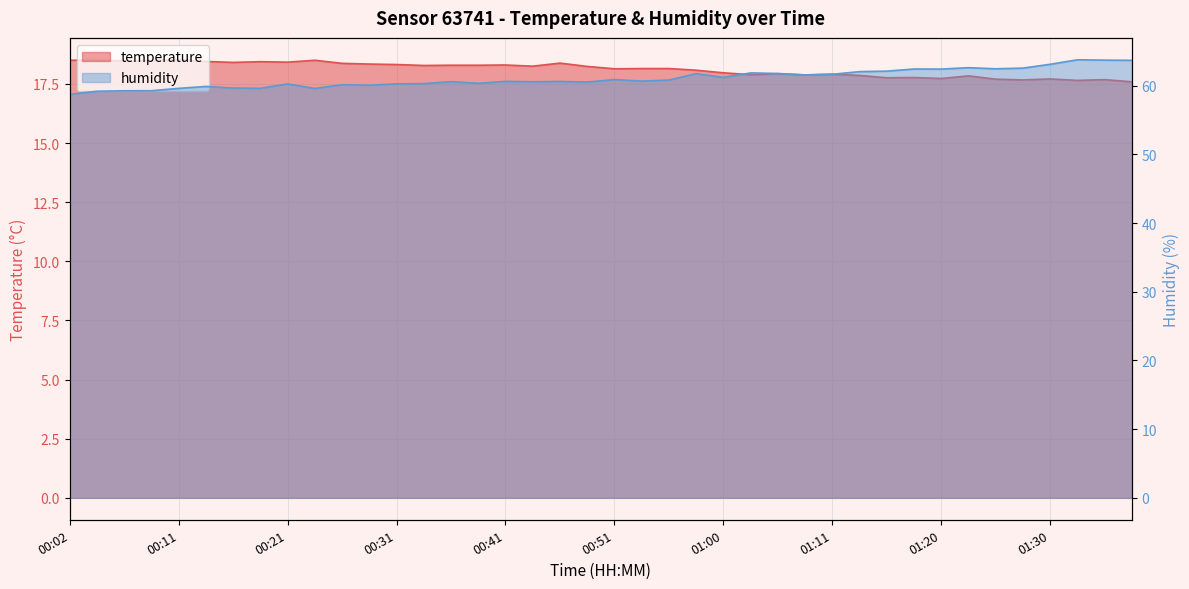

What position from the left is 01:03?

26